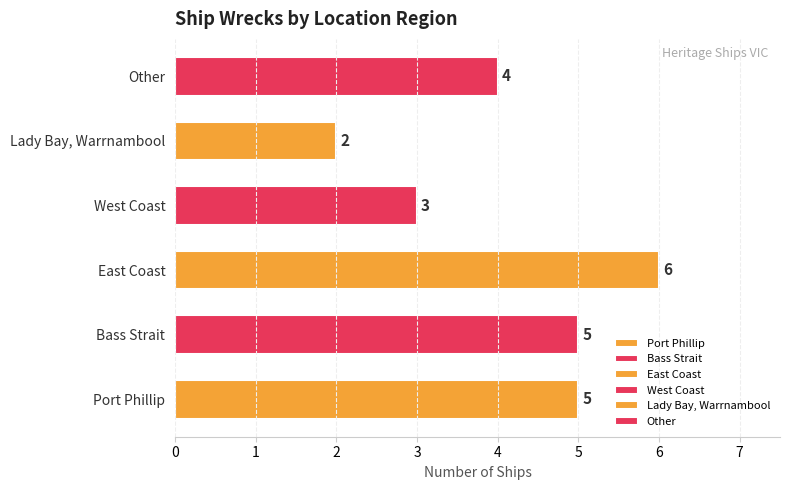

What is the minimum value shown in the chart?

2